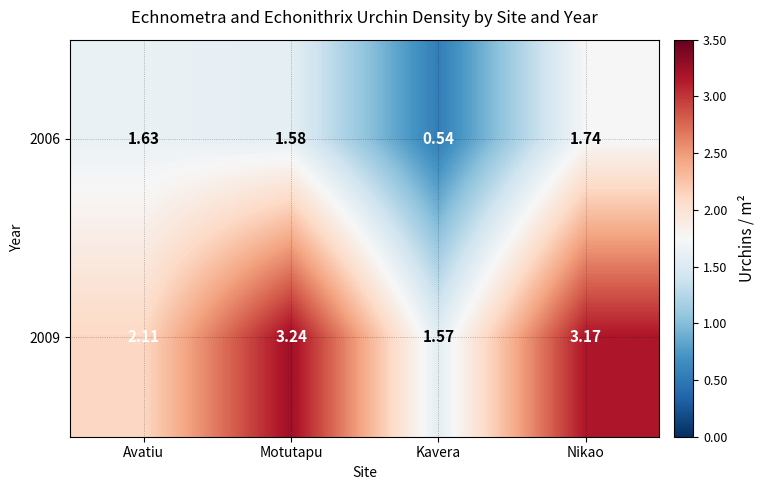

List the labels in order of 2006 value, smallest first.

Kavera, Motutapu, Avatiu, Nikao